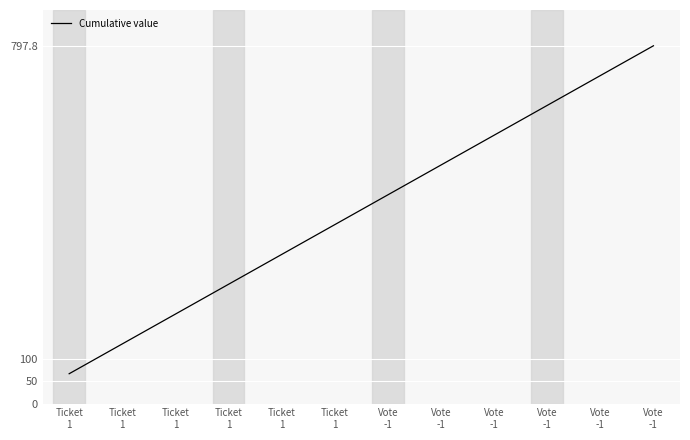

Rank the categories by value from highest to lowest.

Vote
-1, Vote
-1, Vote
-1, Vote
-1, Vote
-1, Vote
-1, Ticket
1, Ticket
1, Ticket
1, Ticket
1, Ticket
1, Ticket
1